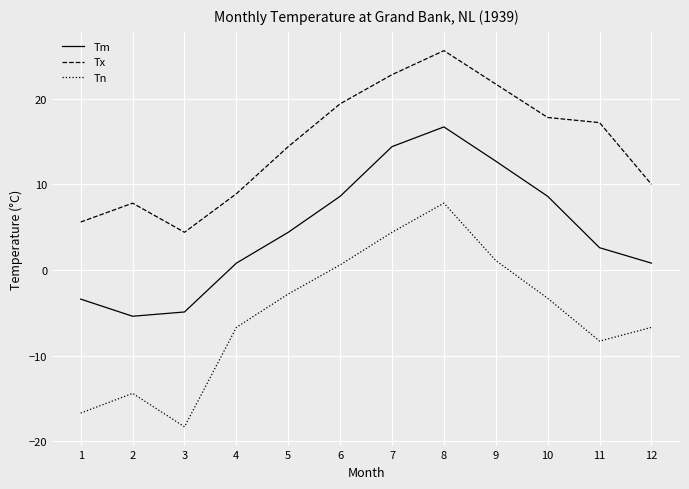

True or false: Tx and Tm cross at least once.

False